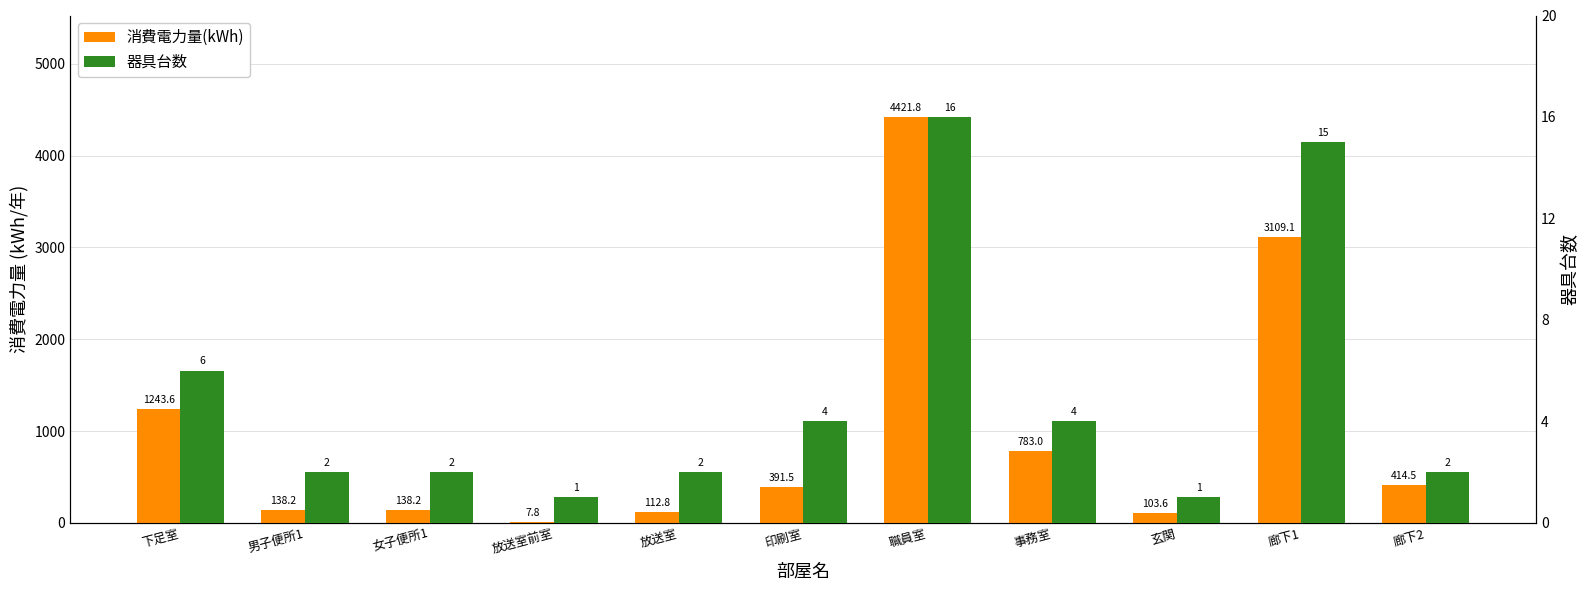

What is the label of the 10th bar from the left?

廊下1